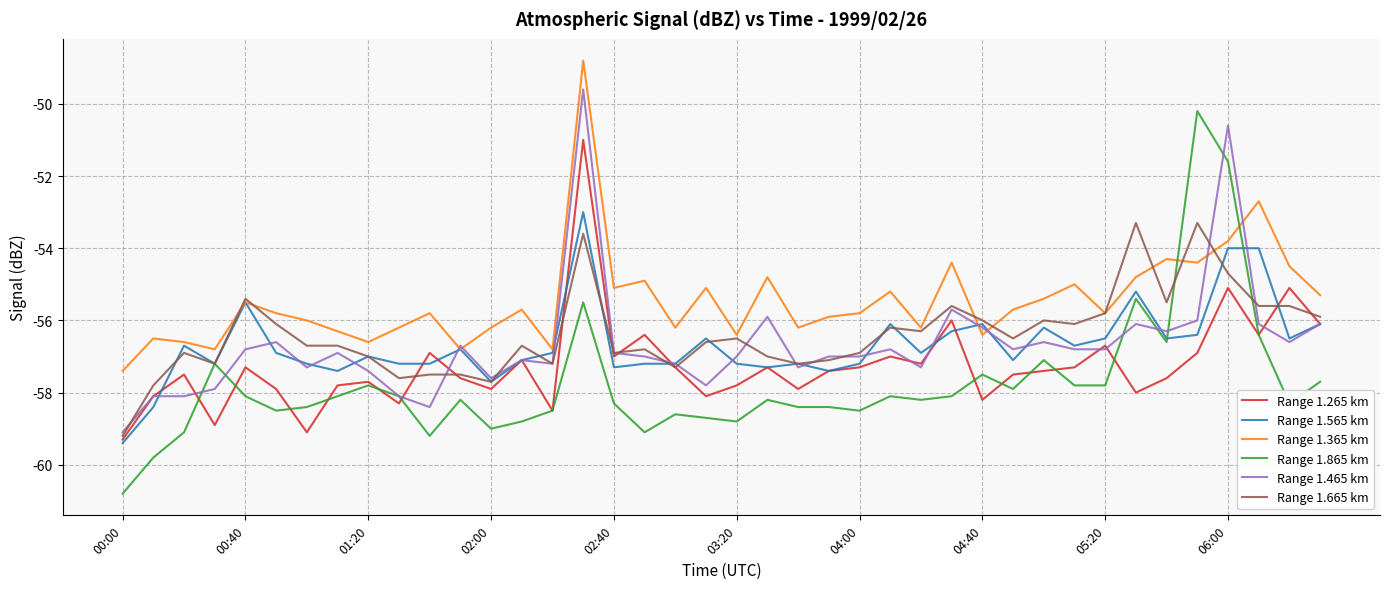

What is the difference between the second highest and minimum values in the Range 1.665 km series?

5.9